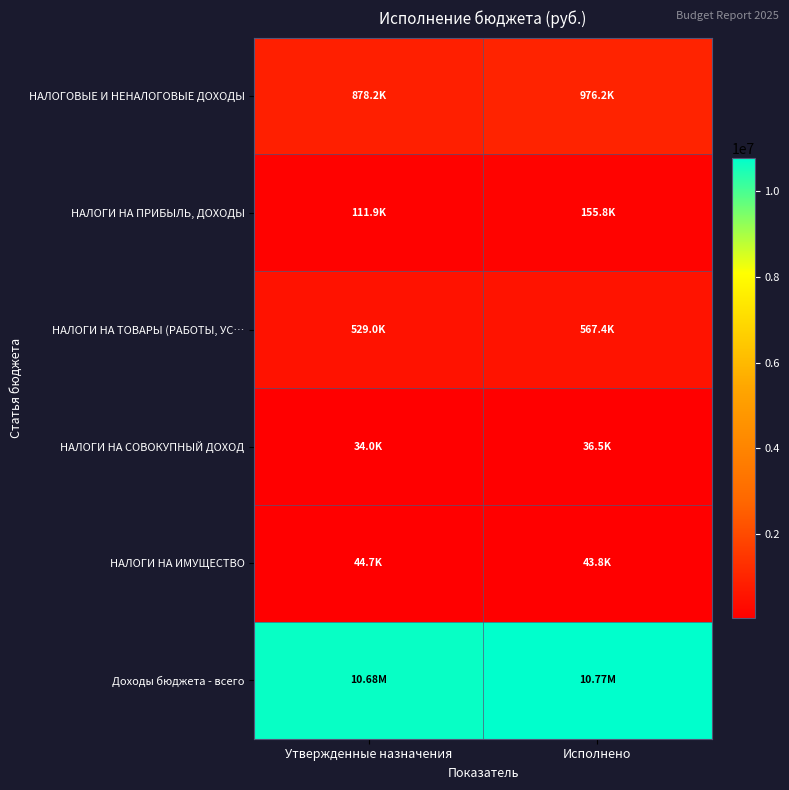

Count the number of data series in this chart.

6